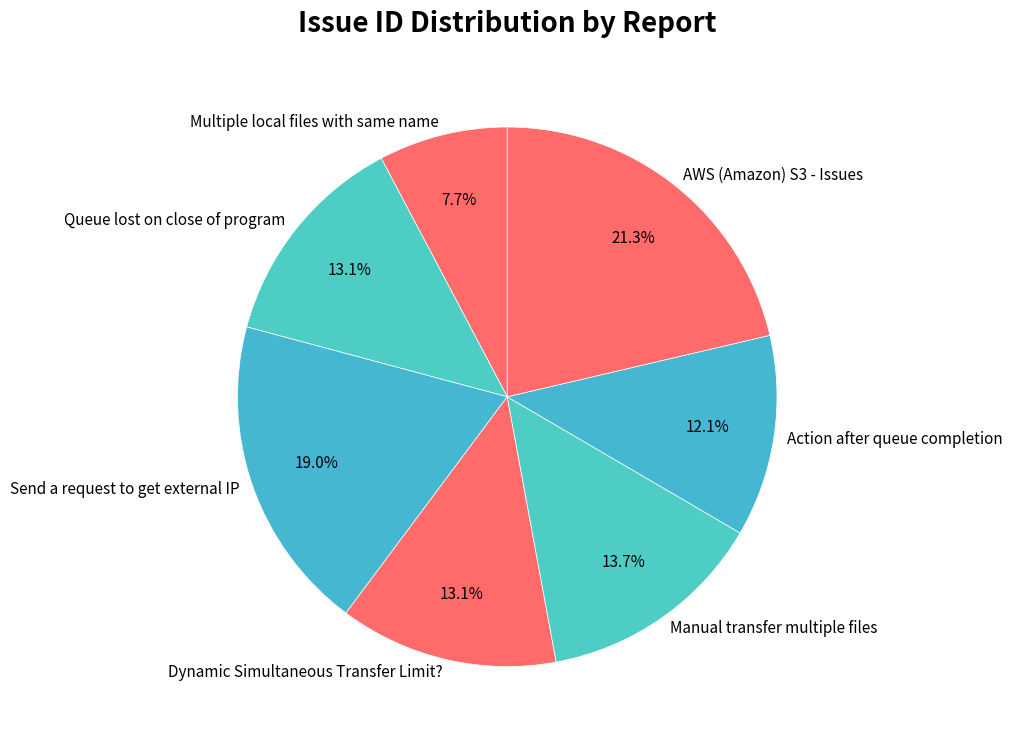

Does any single category account for the majority?

No